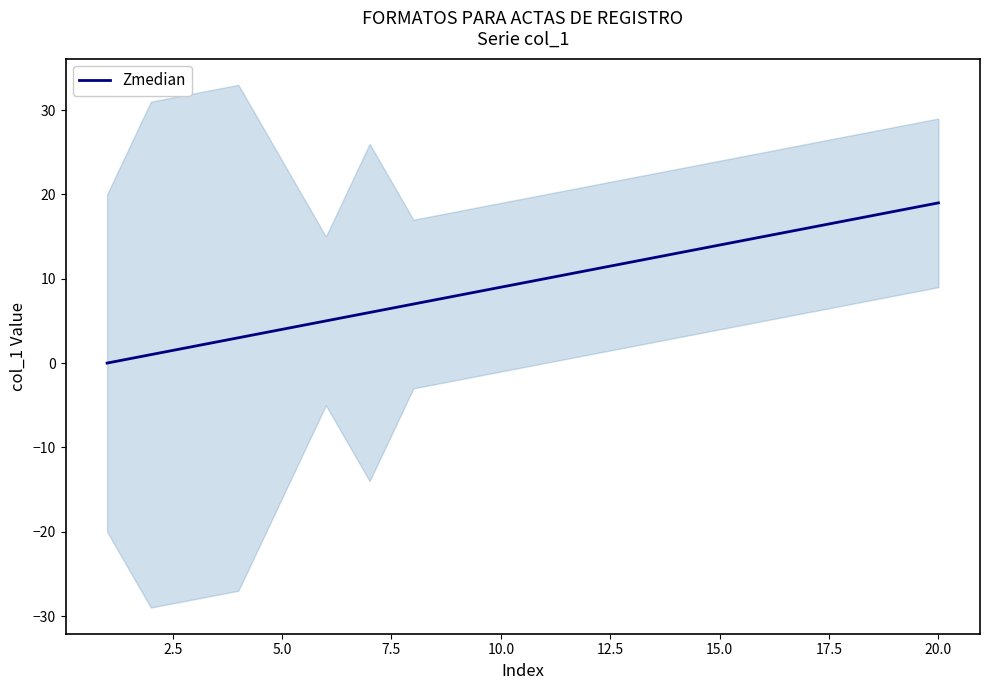

True or false: Zmedian has a value of 7 at 5.0.

False